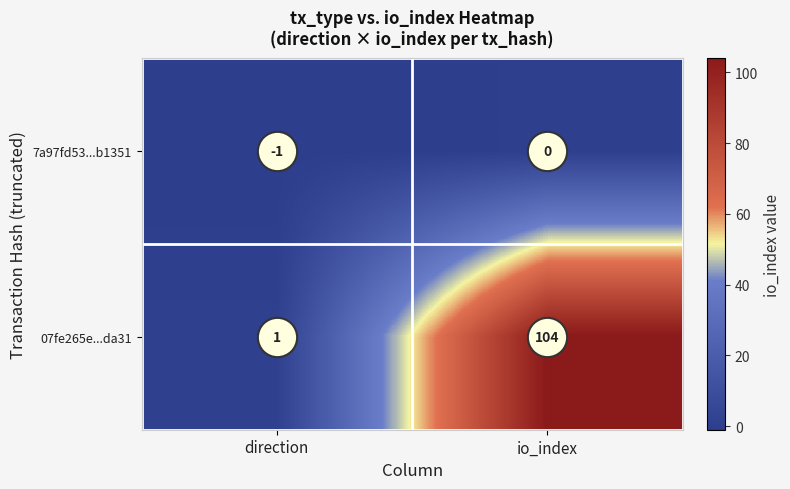

At which category is the sum across all series the highest?

io_index